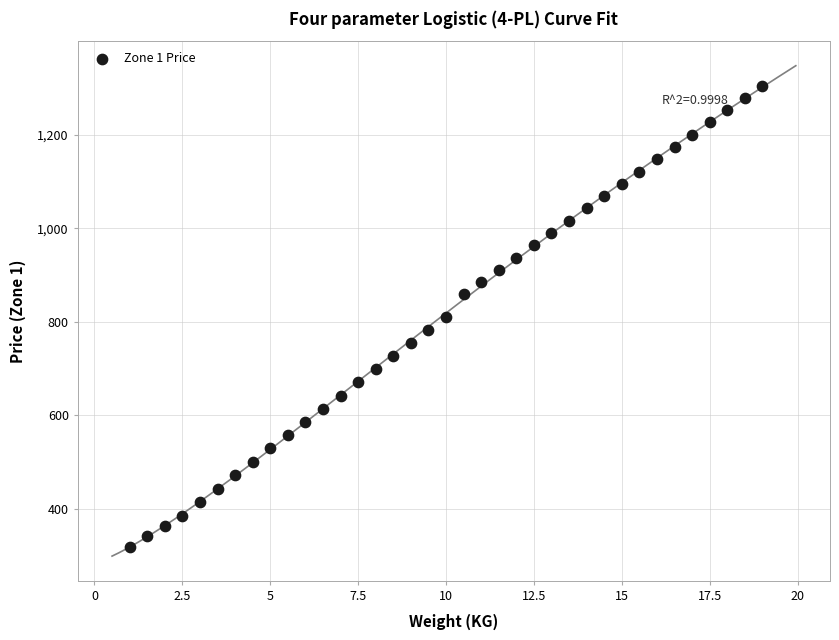

What is the range of X values (max minus min)?

18.0